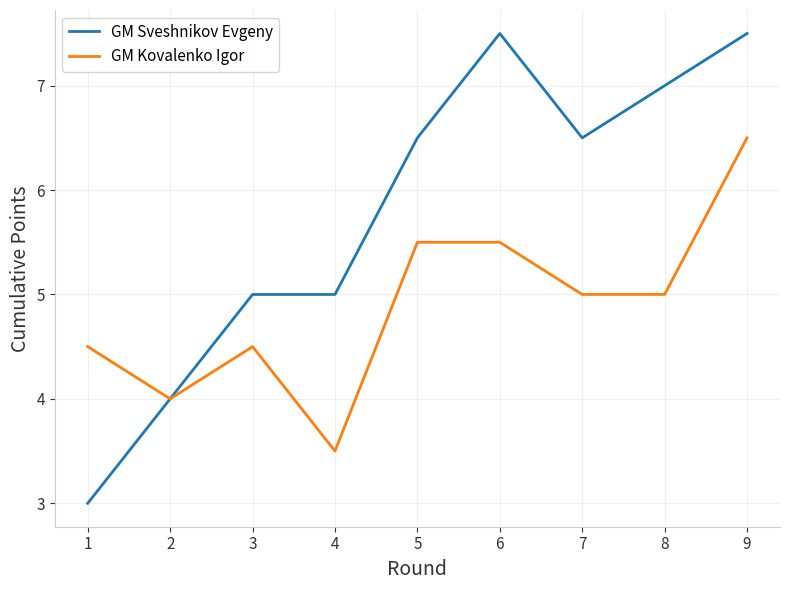

Read the GM Kovalenko Igor value at 2.

4.0